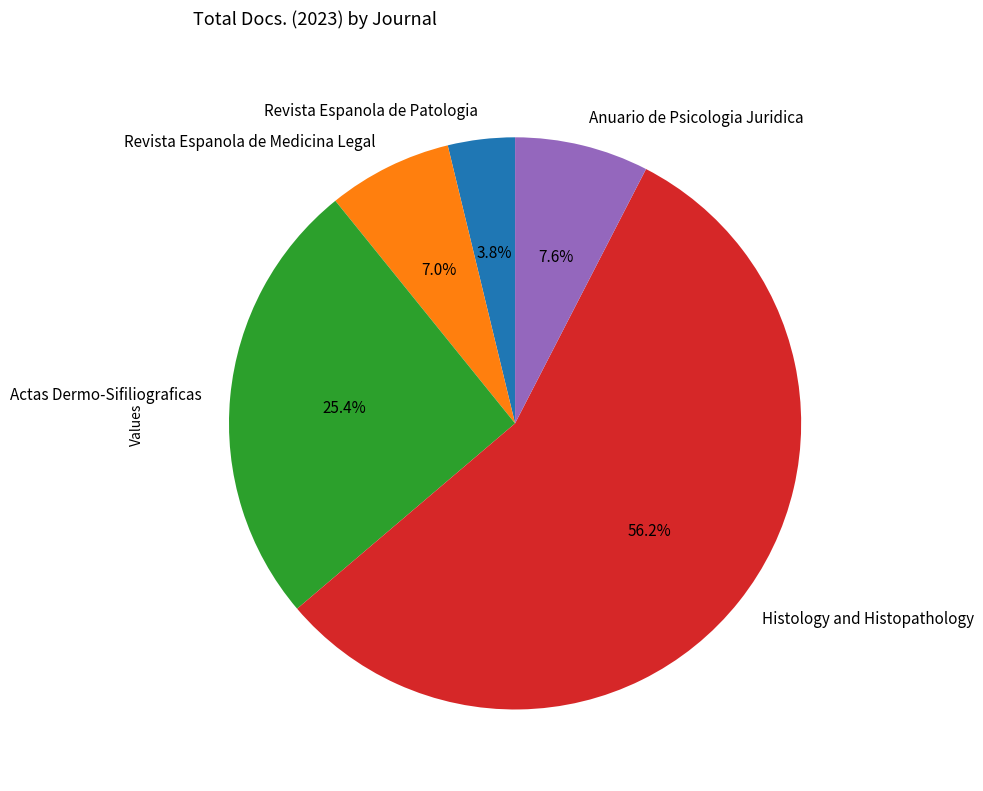

Which category has the biggest portion of the pie?

Histology and Histopathology